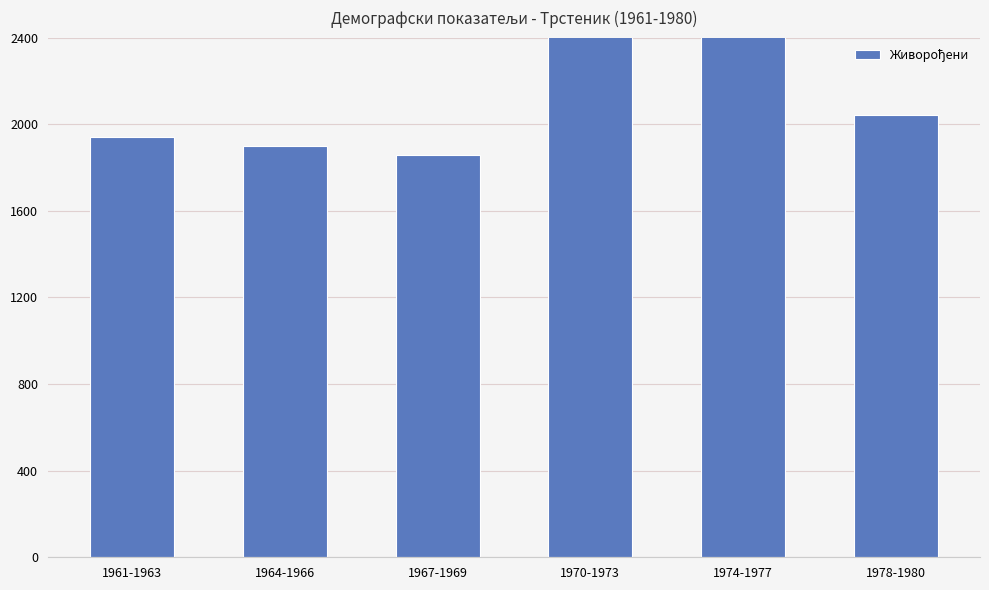

How many data points are above 2043?

2